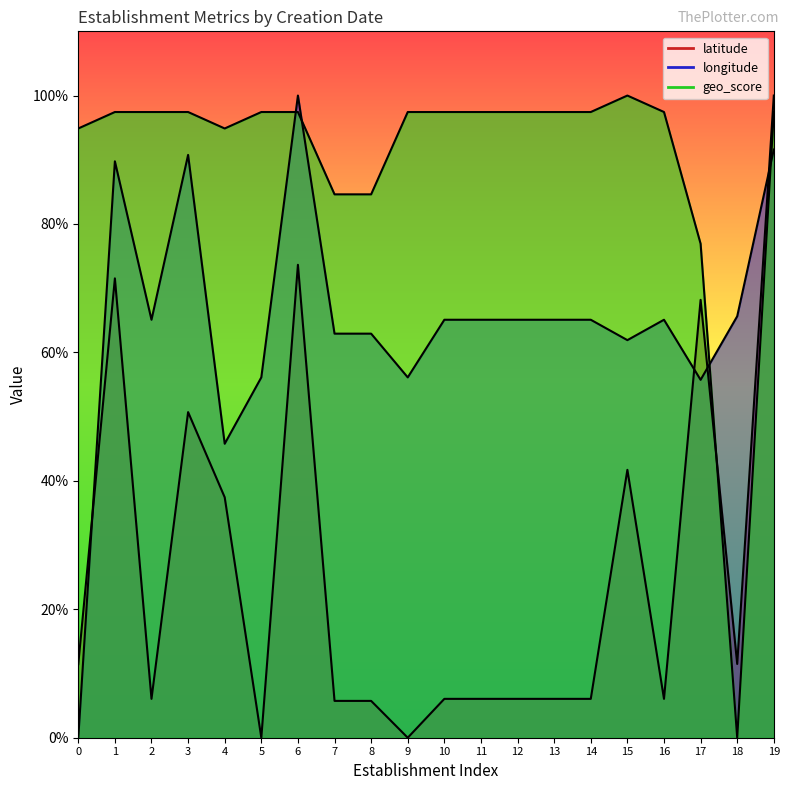

The value of geo_score at 6 is 1.0. True or false?

True